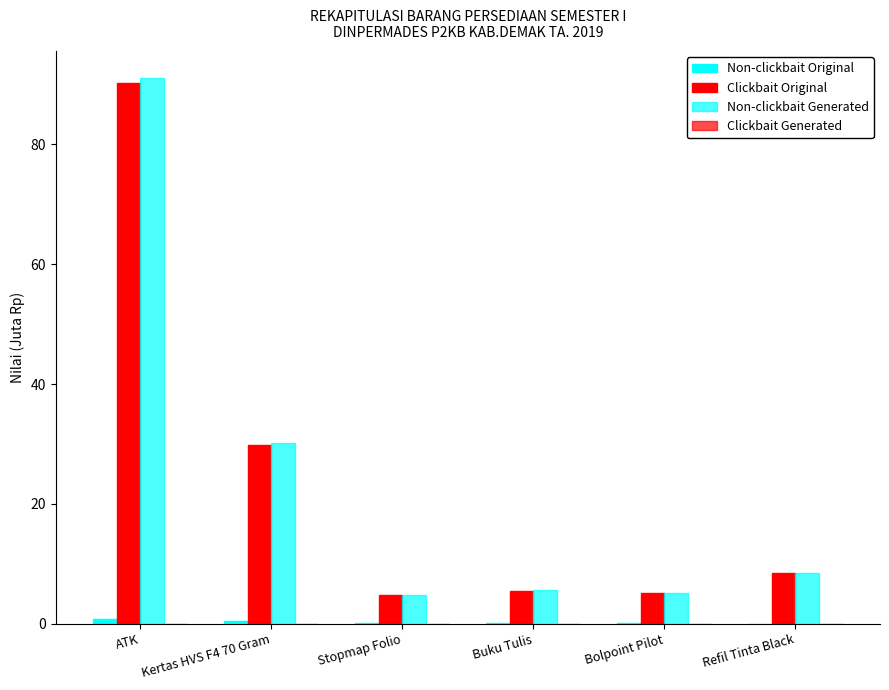

Count the number of data series in this chart.

3